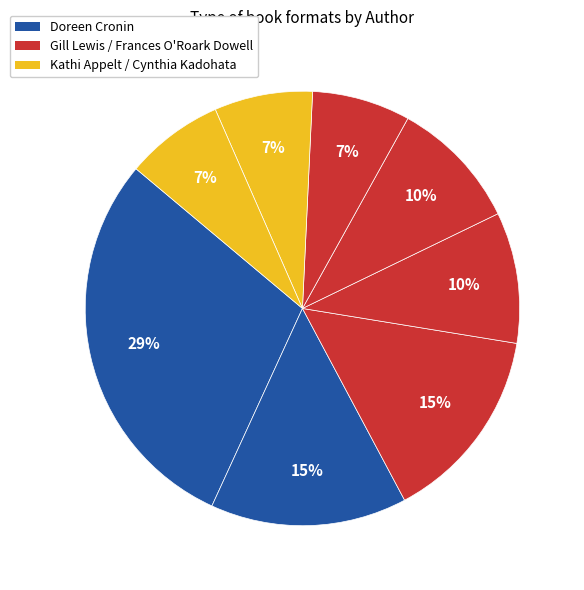

Is there a majority slice in this chart?

No